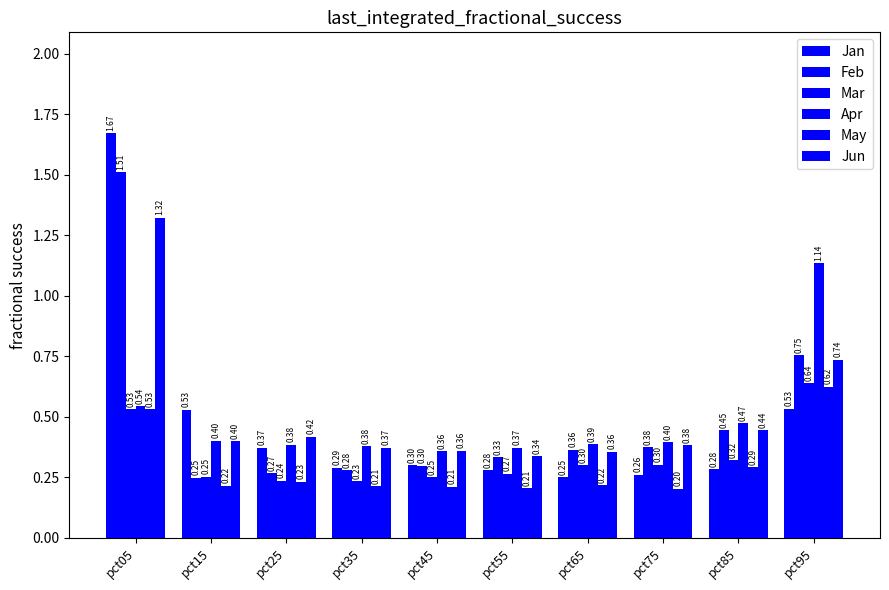

What is the smallest value displayed?

0.2